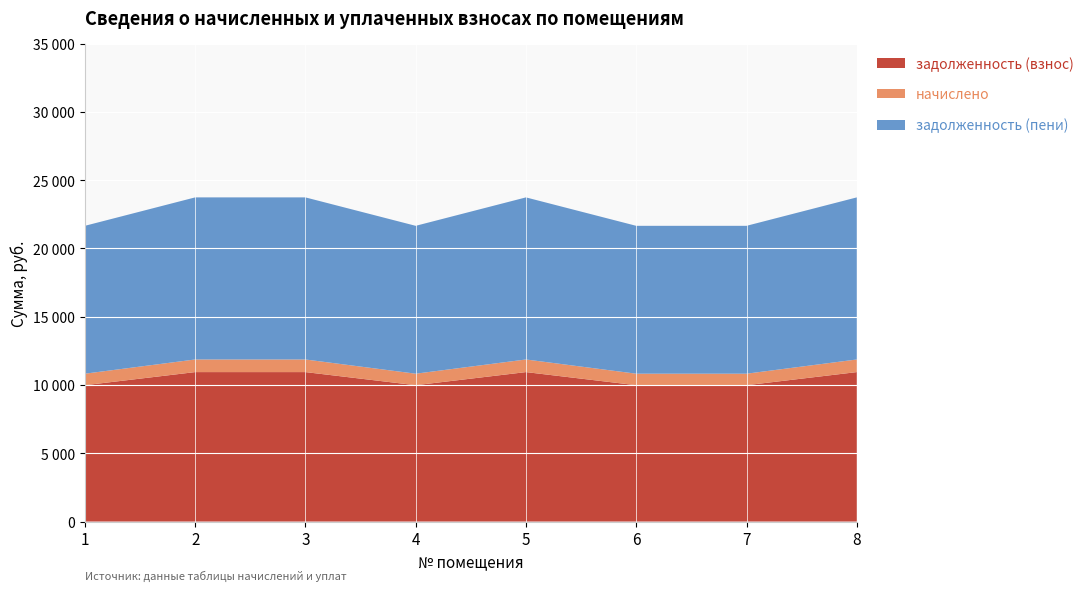

Reading left to right, extract all data points from this chart.

задолженность (взнос): 1=9984.0	2=10944.0	3=10944.0	4=9984.0	5=10944.0	6=9984.0	7=9984.0	8=10944.0
начислено: 1=842.4	2=923.4	3=923.4	4=842.4	5=923.4	6=842.4	7=842.4	8=923.4
задолженность (пени): 1=10826.4	2=11867.4	3=11867.4	4=10826.4	5=11867.4	6=10826.4	7=10826.4	8=11867.4